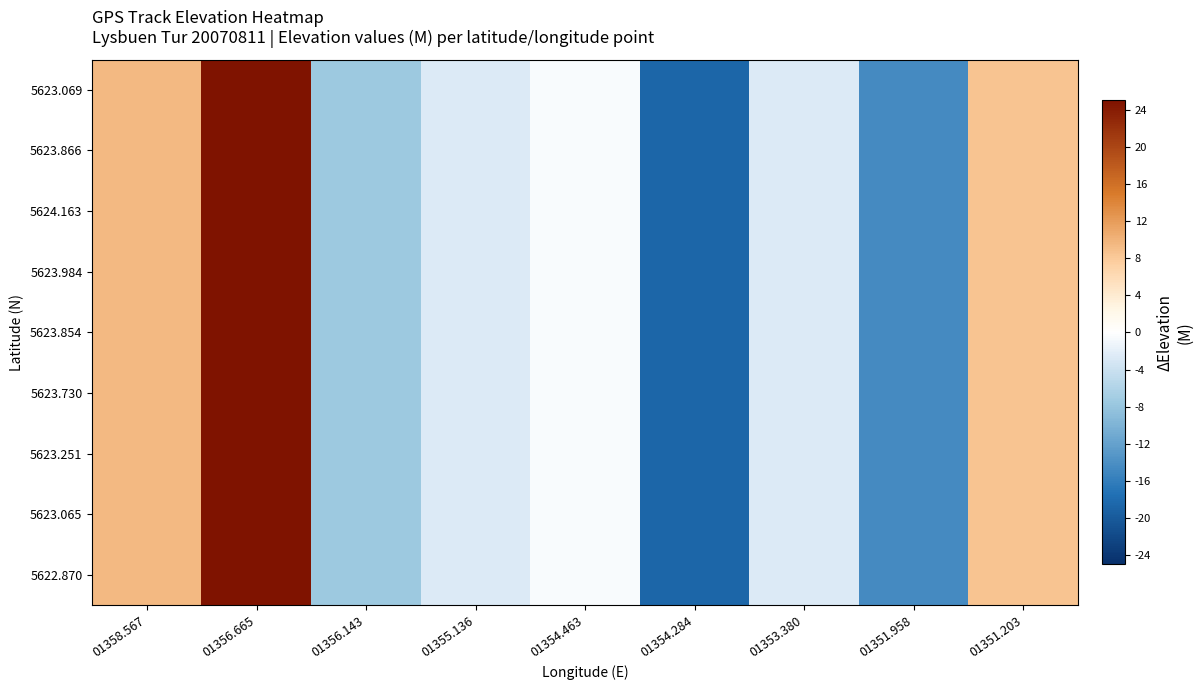

Reading left to right, transcribe all the data shown in this chart.

5623.069: 01358.567=9.4	01356.665=28.4	01356.143=-7.6	01355.136=-2.6	01354.463=-0.6	01354.284=-18.6	01353.380=-2.6	01351.958=-14.6	01351.203=8.4
5623.866: 01358.567=9.4	01356.665=28.4	01356.143=-7.6	01355.136=-2.6	01354.463=-0.6	01354.284=-18.6	01353.380=-2.6	01351.958=-14.6	01351.203=8.4
5624.163: 01358.567=9.4	01356.665=28.4	01356.143=-7.6	01355.136=-2.6	01354.463=-0.6	01354.284=-18.6	01353.380=-2.6	01351.958=-14.6	01351.203=8.4
5623.984: 01358.567=9.4	01356.665=28.4	01356.143=-7.6	01355.136=-2.6	01354.463=-0.6	01354.284=-18.6	01353.380=-2.6	01351.958=-14.6	01351.203=8.4
5623.854: 01358.567=9.4	01356.665=28.4	01356.143=-7.6	01355.136=-2.6	01354.463=-0.6	01354.284=-18.6	01353.380=-2.6	01351.958=-14.6	01351.203=8.4
5623.730: 01358.567=9.4	01356.665=28.4	01356.143=-7.6	01355.136=-2.6	01354.463=-0.6	01354.284=-18.6	01353.380=-2.6	01351.958=-14.6	01351.203=8.4
5623.251: 01358.567=9.4	01356.665=28.4	01356.143=-7.6	01355.136=-2.6	01354.463=-0.6	01354.284=-18.6	01353.380=-2.6	01351.958=-14.6	01351.203=8.4
5623.065: 01358.567=9.4	01356.665=28.4	01356.143=-7.6	01355.136=-2.6	01354.463=-0.6	01354.284=-18.6	01353.380=-2.6	01351.958=-14.6	01351.203=8.4
5622.870: 01358.567=9.4	01356.665=28.4	01356.143=-7.6	01355.136=-2.6	01354.463=-0.6	01354.284=-18.6	01353.380=-2.6	01351.958=-14.6	01351.203=8.4